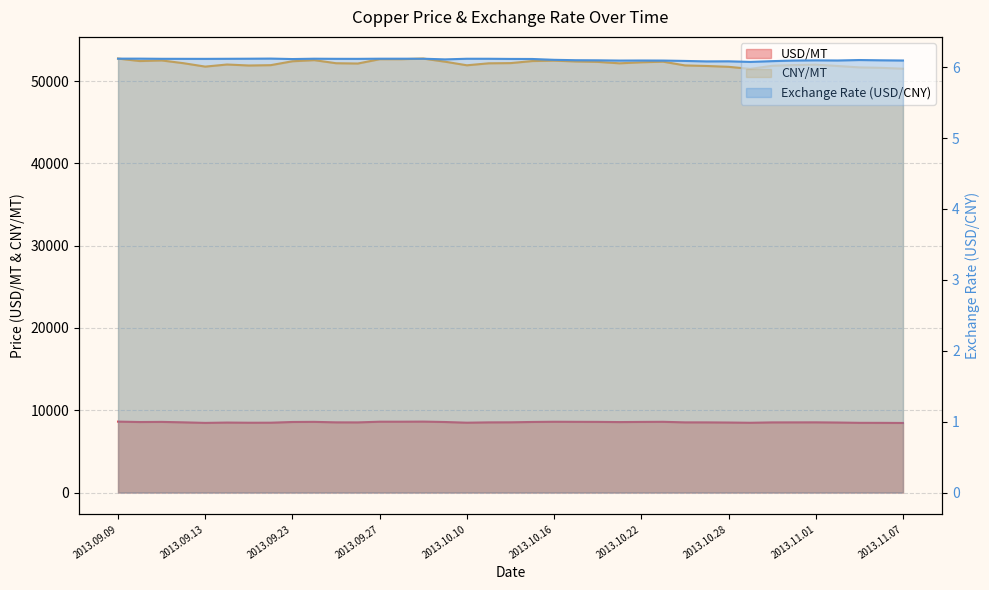

Is the value of CNY/MT at 2013.10.09 greater than the value of USD/MT at 2013.10.21?

Yes